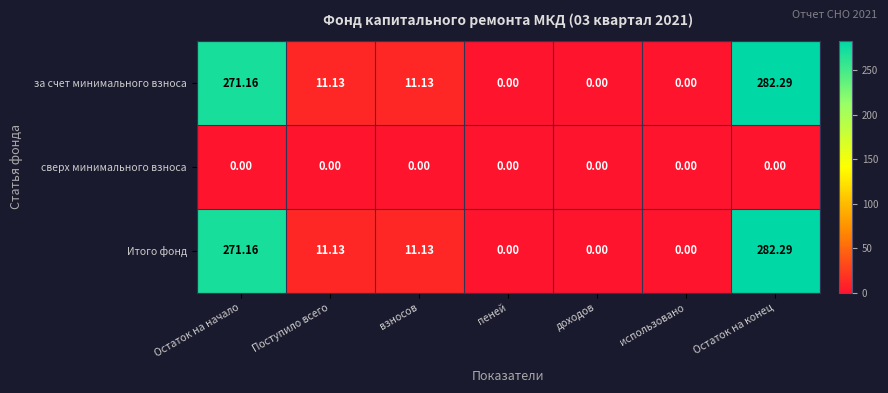

At which category is the sum across all series the highest?

Остаток на конец